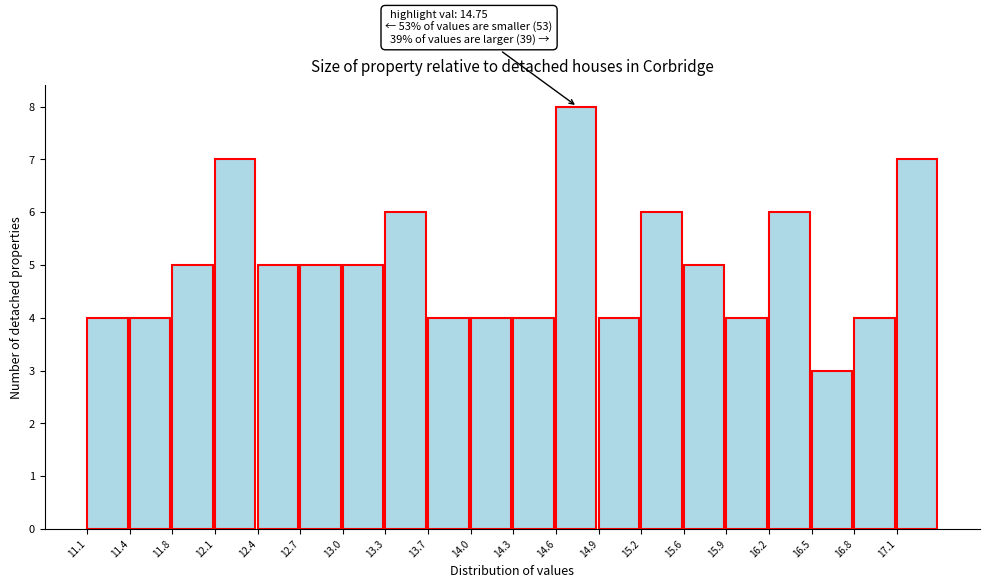

Which range on the x-axis has the tallest bar?

14.60 to 14.90